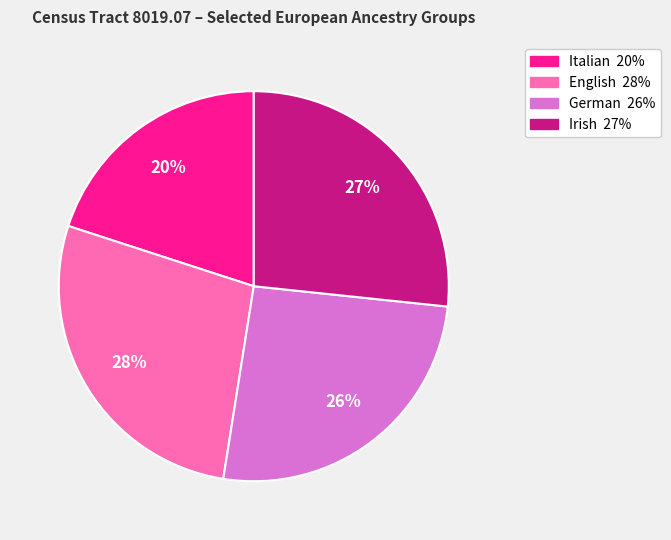

Does any single category account for the majority?

No